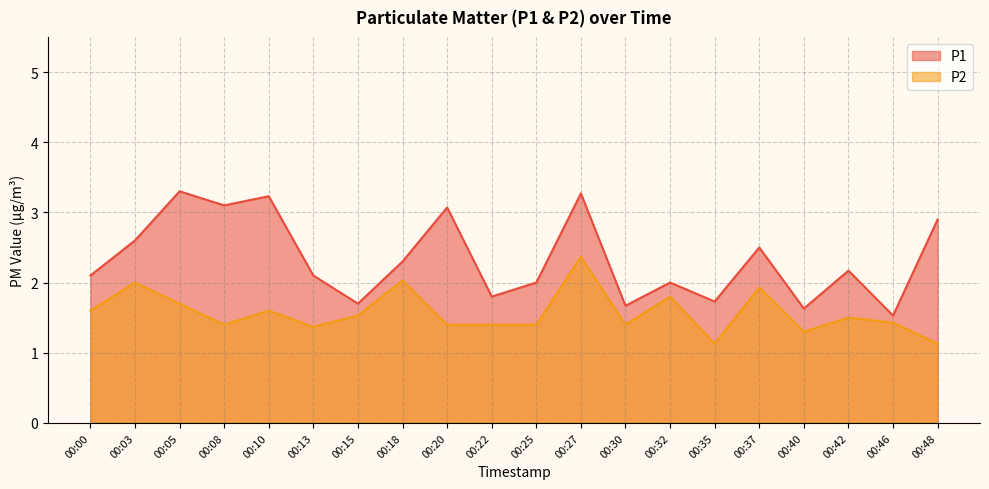

Where is P1 nearest to the value 2?

00:25